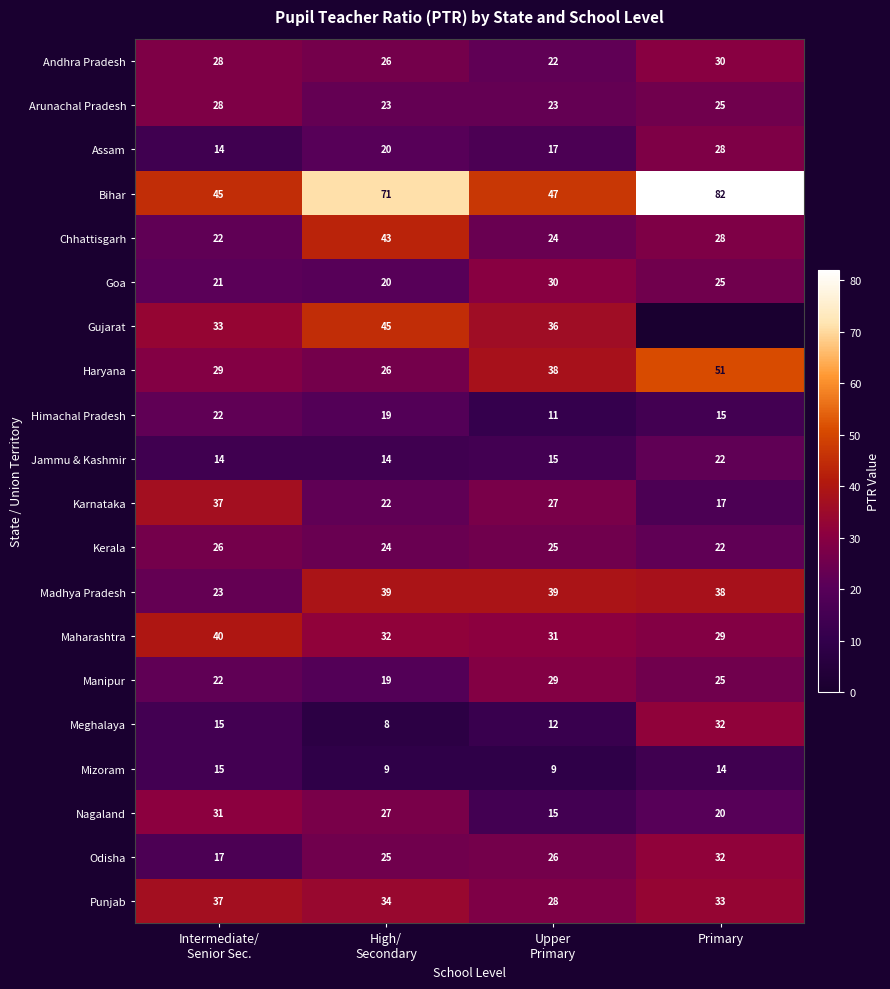

What is the sum of all Meghalaya values?

67